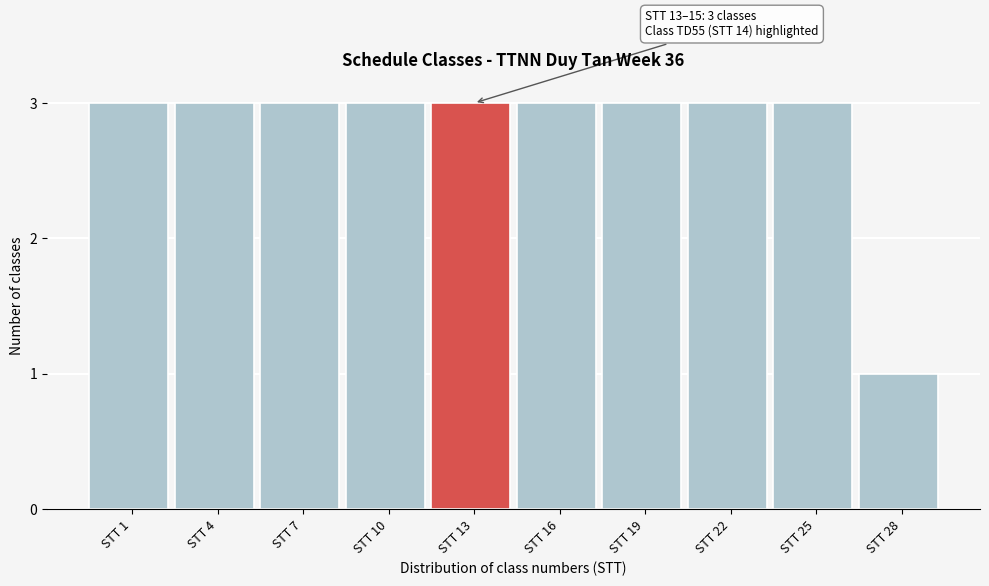

Reading left to right, list all the values displayed in this chart.

3	3	3	3	3	3	3	3	3	1